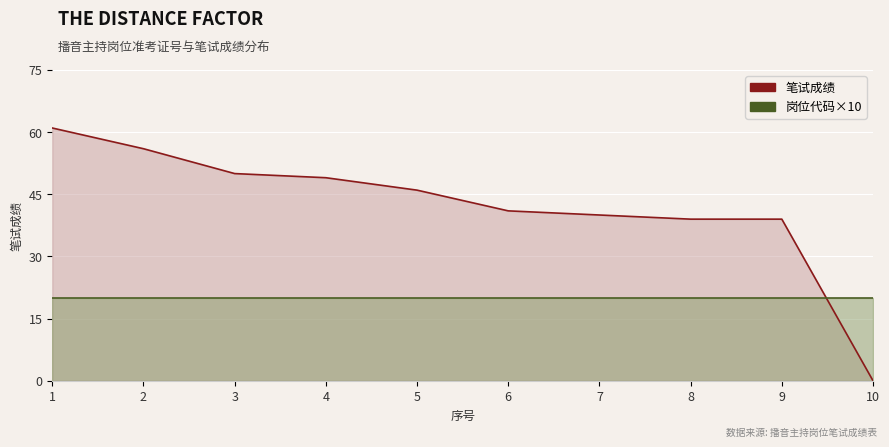

The 岗位代码×10 series shows 20 at 6. True or false?

True